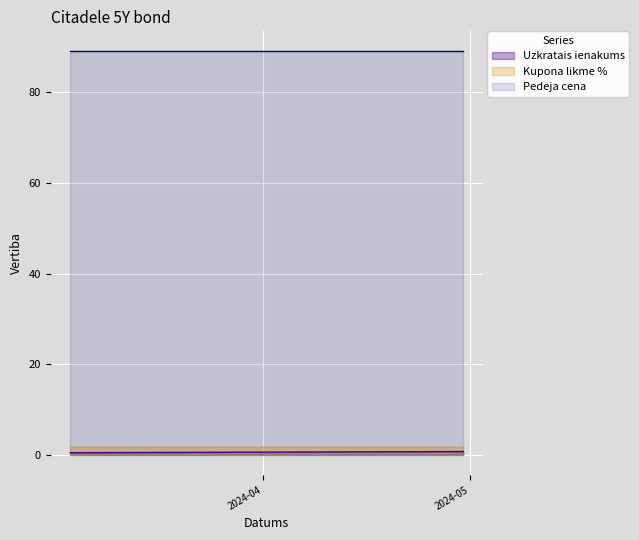

Rank the series at 2024-04-16 from lowest to highest value.

Uzkratais ienakums, Kupona likme %, Pedeja cena